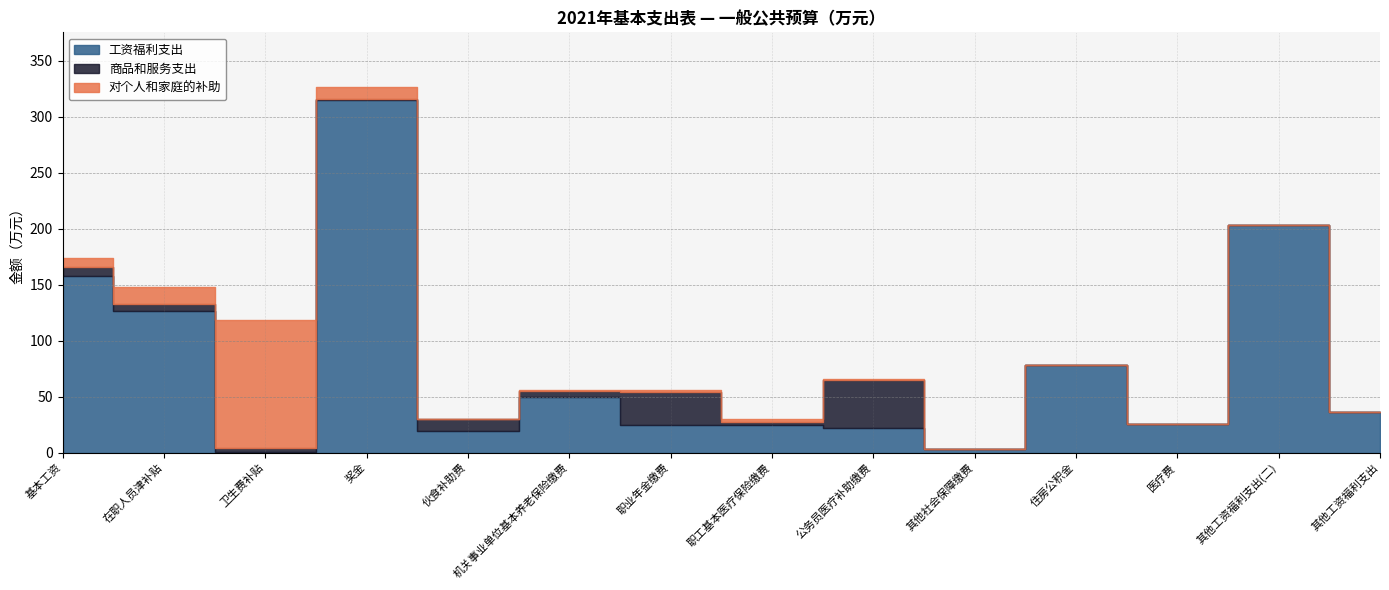

Reading left to right, extract all data points from this chart.

工资福利支出: 基本工资=157.6	在职人员津补贴=126.0	卫生费补贴=0.6	奖金=314.5	伙食补助费=19.5	机关事业单位基本养老保险缴费=49.3	职业年金缴费=24.6	职工基本医疗保险缴费=24.6	公务员医疗补助缴费=21.5	其他社会保障缴费=2.9	住房公积金=78.5	医疗费=25.7	其他工资福利支出(二)=203.5	其他工资福利支出=36.5
商品和服务支出: 基本工资=8.4	在职人员津补贴=7.0	卫生费补贴=3.6	奖金=1.0	伙食补助费=10.0	机关事业单位基本养老保险缴费=5.7	职业年金缴费=29.6	职工基本医疗保险缴费=2.5	公务员医疗补助缴费=42.9	其他社会保障缴费=0.0	住房公积金=0.0	医疗费=0.0	其他工资福利支出(二)=0.0	其他工资福利支出=0.0
对个人和家庭的补助: 基本工资=7.9	在职人员津补贴=14.5	卫生费补贴=114.0	奖金=10.8	伙食补助费=0.1	机关事业单位基本养老保险缴费=0.9	职业年金缴费=1.7	职工基本医疗保险缴费=2.9	公务员医疗补助缴费=1.0	其他社会保障缴费=0.0	住房公积金=0.0	医疗费=0.0	其他工资福利支出(二)=0.0	其他工资福利支出=0.0